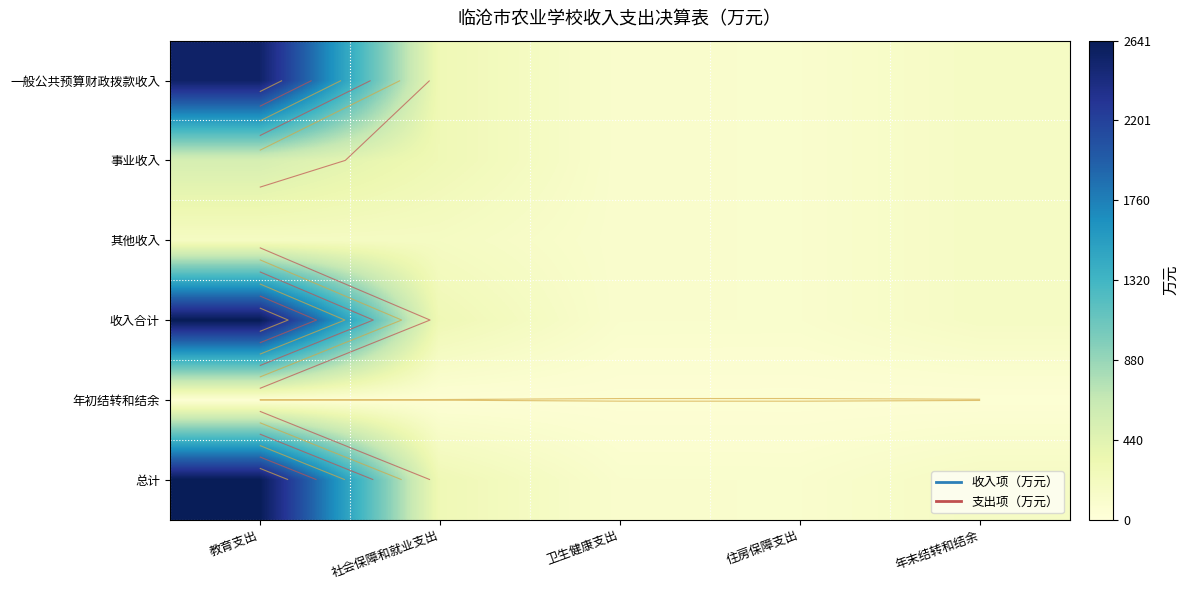

What is the difference between the maximum and minimum values in the 其他收入 series?

82.4